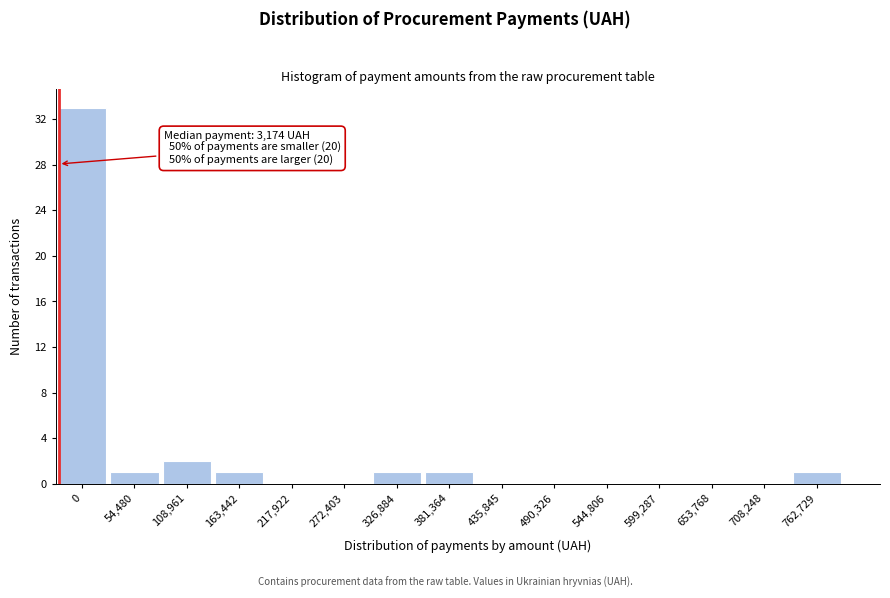

Reading left to right, list all the values displayed in this chart.

0=33	54,480=1	108,961=2	163,442=1	217,922=0	272,403=0	326,884=1	381,364=1	435,845=0	490,326=0	544,806=0	599,287=0	653,768=0	708,248=0	762,729=1